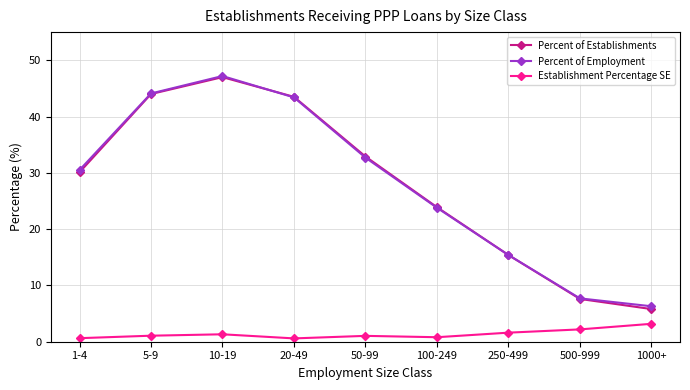

What position from the left is 1000+?

9